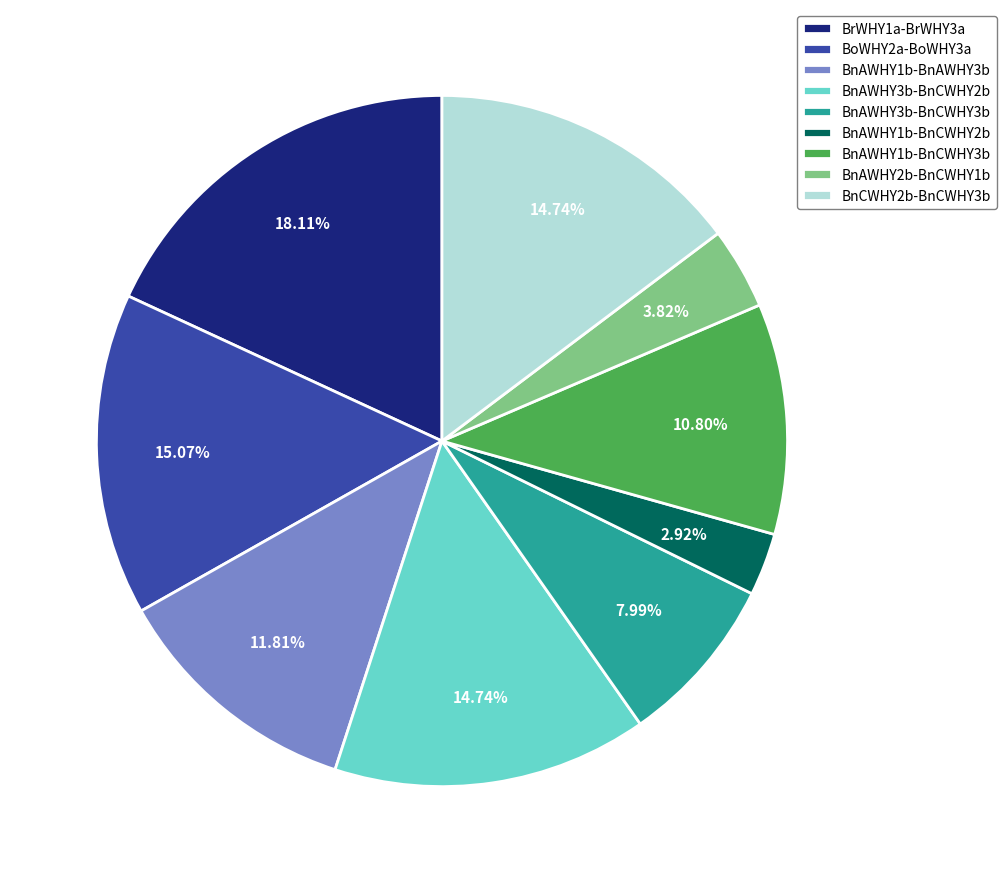

Is it true that BnCWHY2b-BnCWHY3b is 22% of the pie?

False